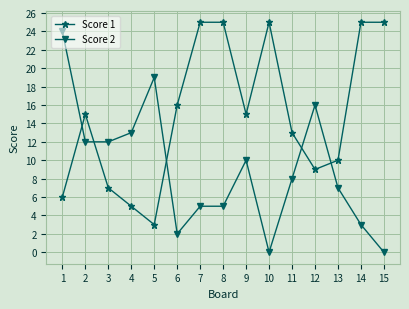

Which series changed the most between 11 and 12?

Score 2